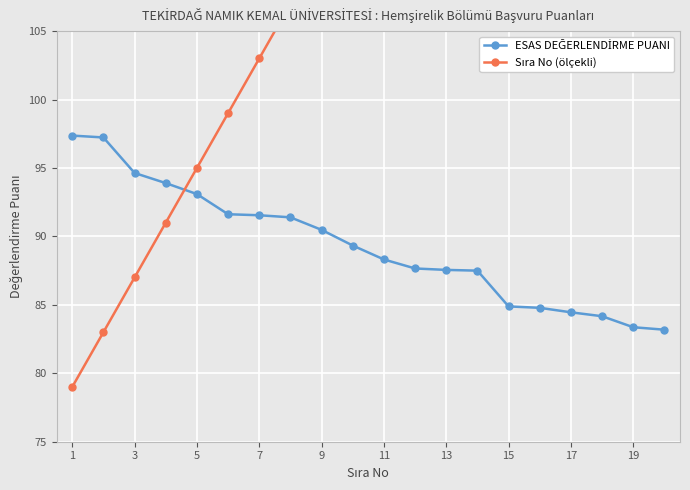

What are all the series names shown in the legend?

ESAS DEĞERLENDİRME PUANI, Sıra No (ölçekli)